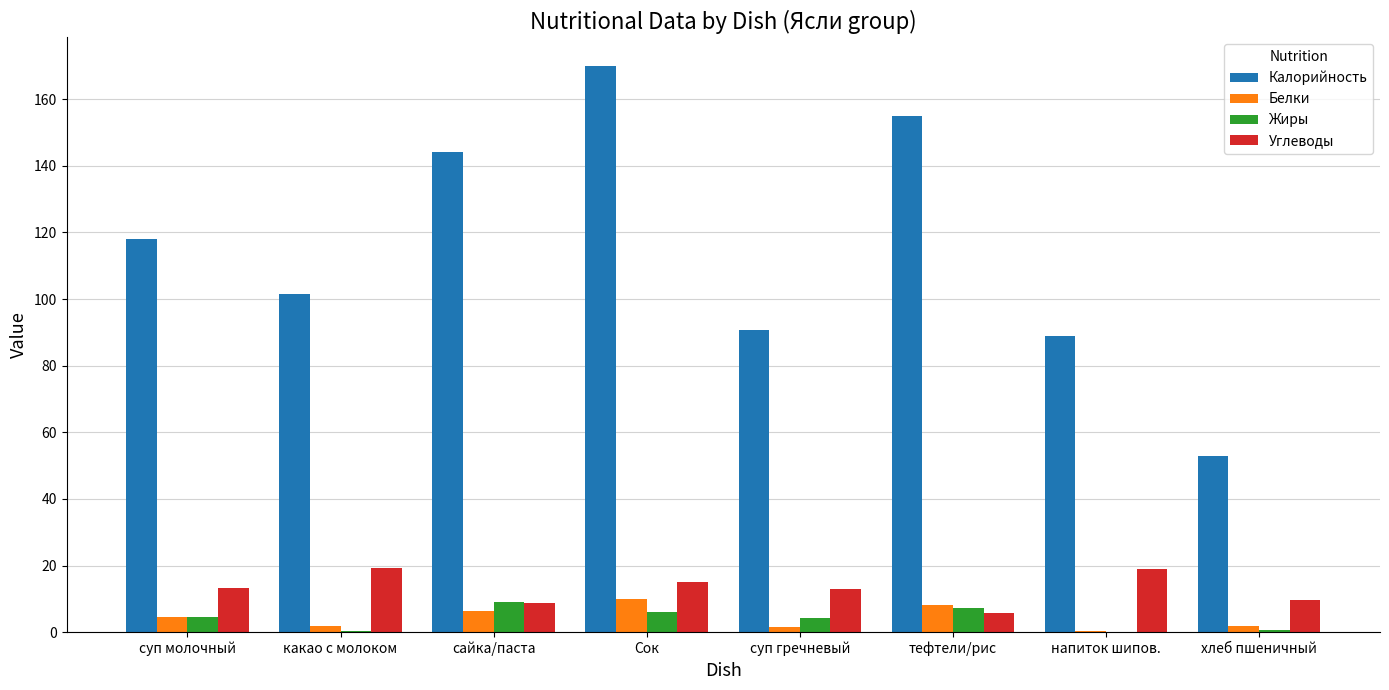

What is the difference between the Углеводы values at какао с молоком and сайка/паста?

10.5